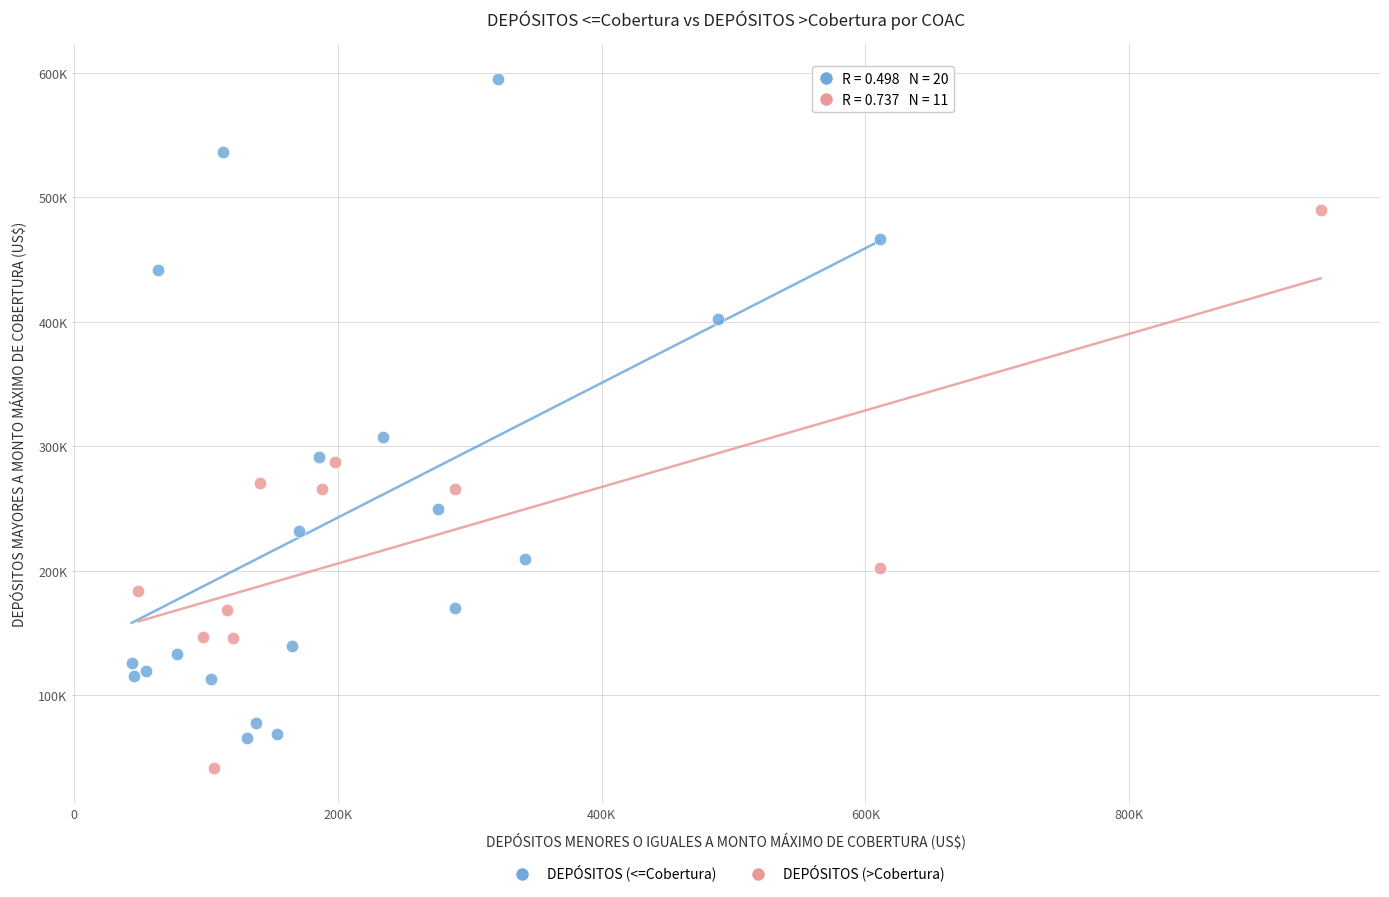

Which series has the widest spread of Y values?

DEPÓSITOS (<=Cobertura)